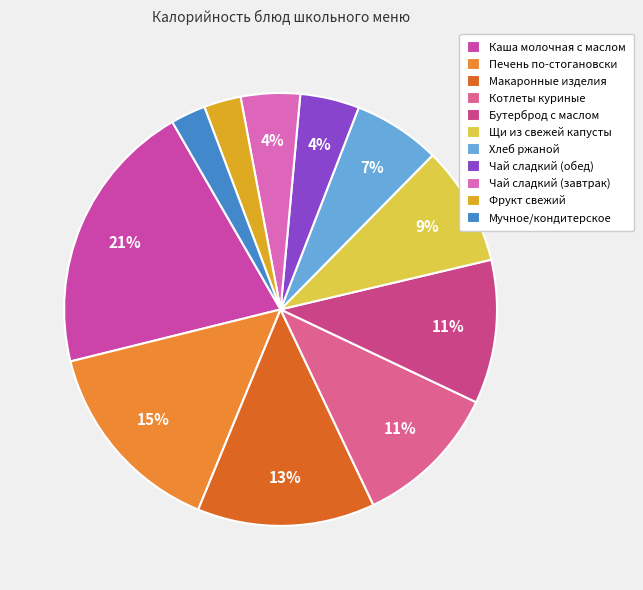

Does Чай сладкий (обед) account for over 50% of the chart?

No